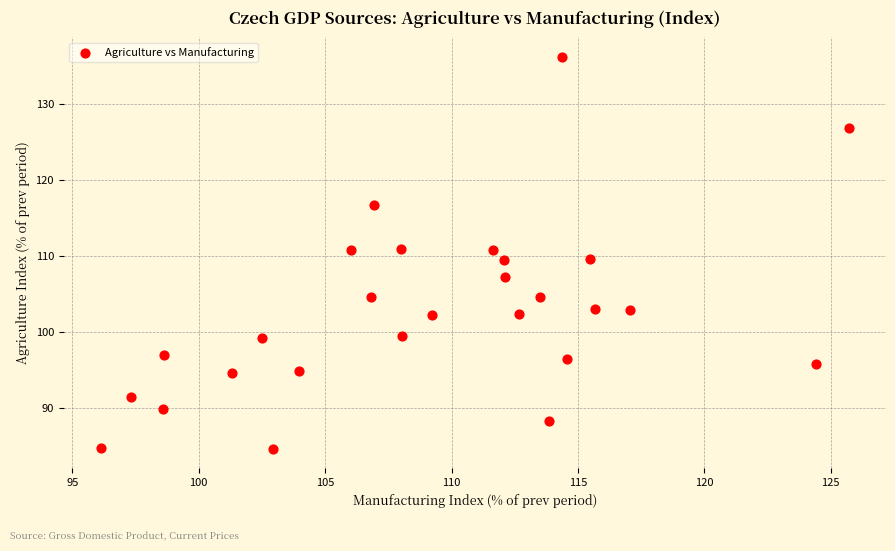

What is the range of X values (max minus min)?

29.6